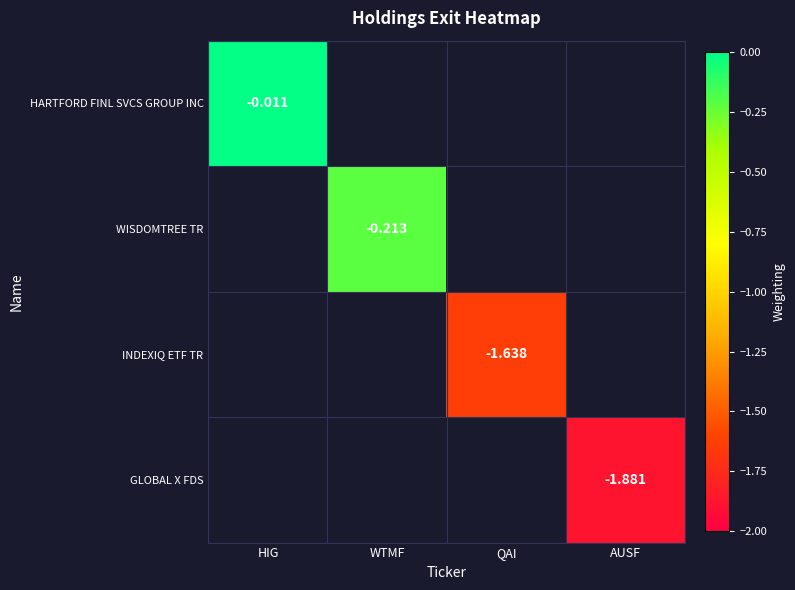

How many categories are shown in the chart?

4